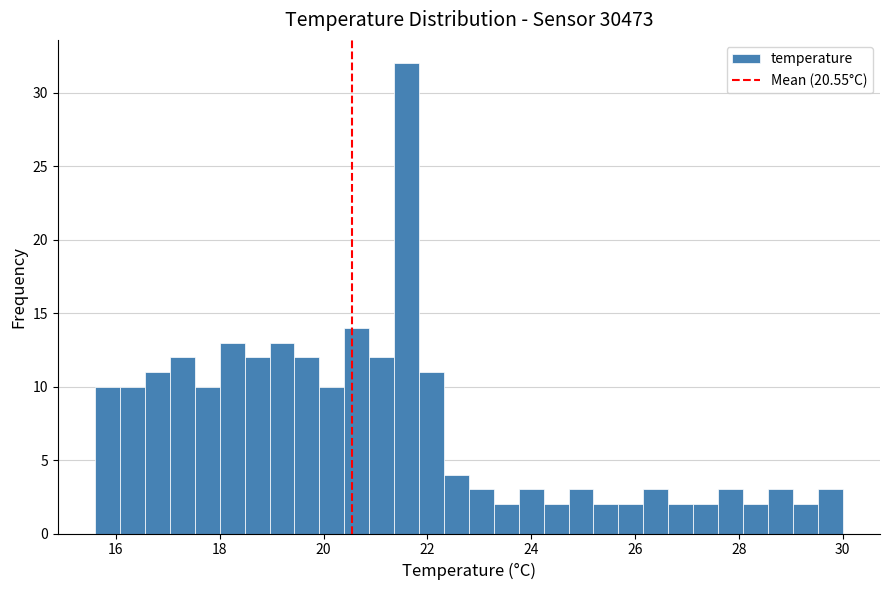

Read against the x-axis, roughly where is the centre of the tallest bar?

21.6